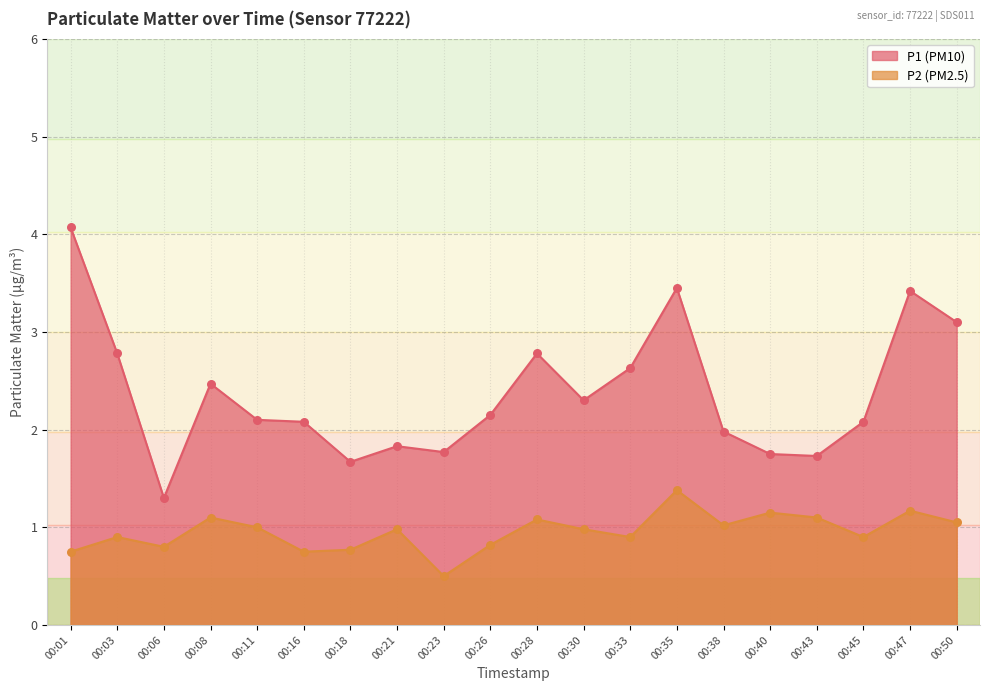

Which series contains the lowest Y value?

P2